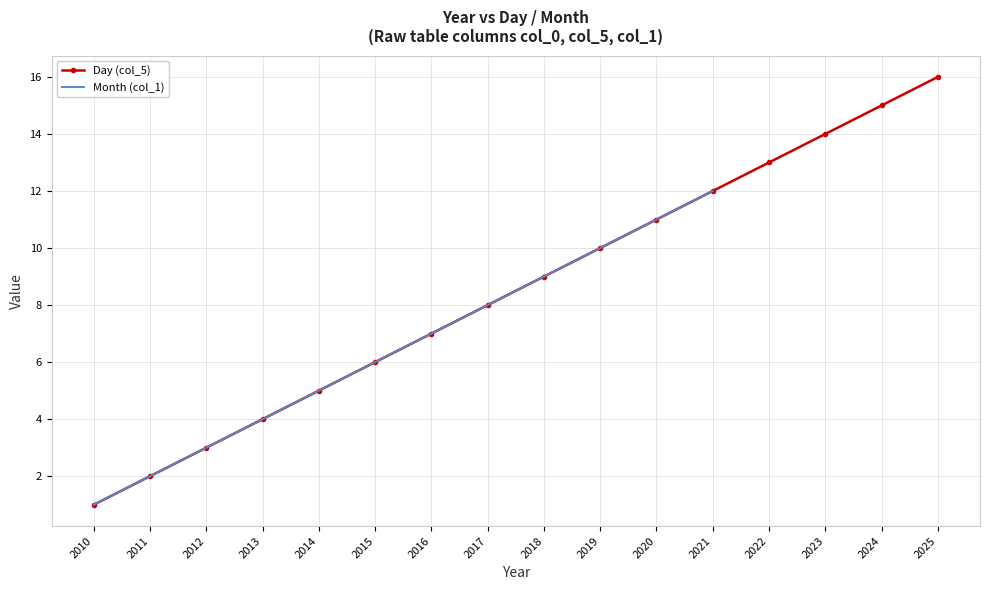

Read the value at 2011.

2